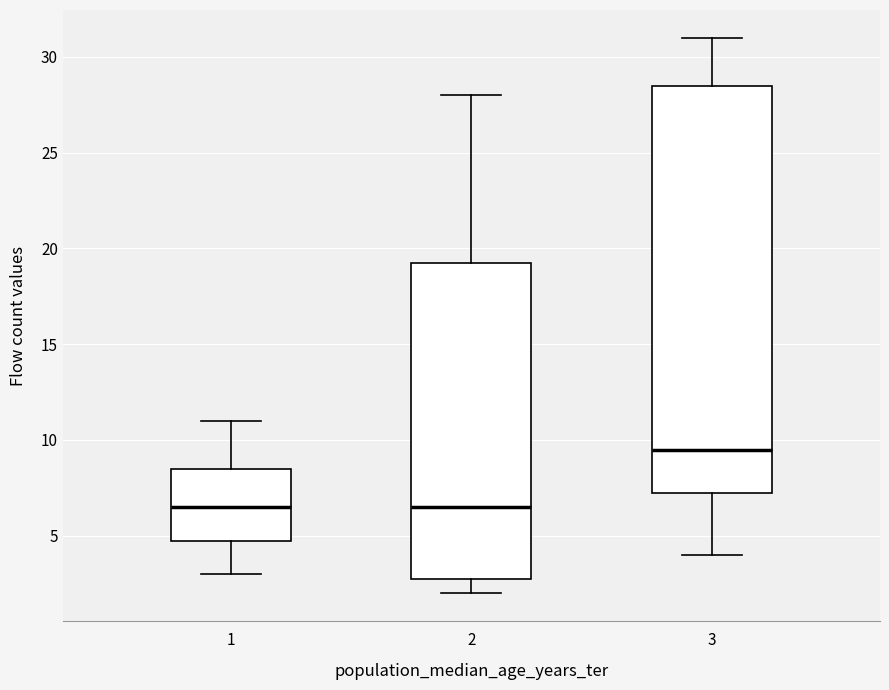

Which box's median line is the highest?

3